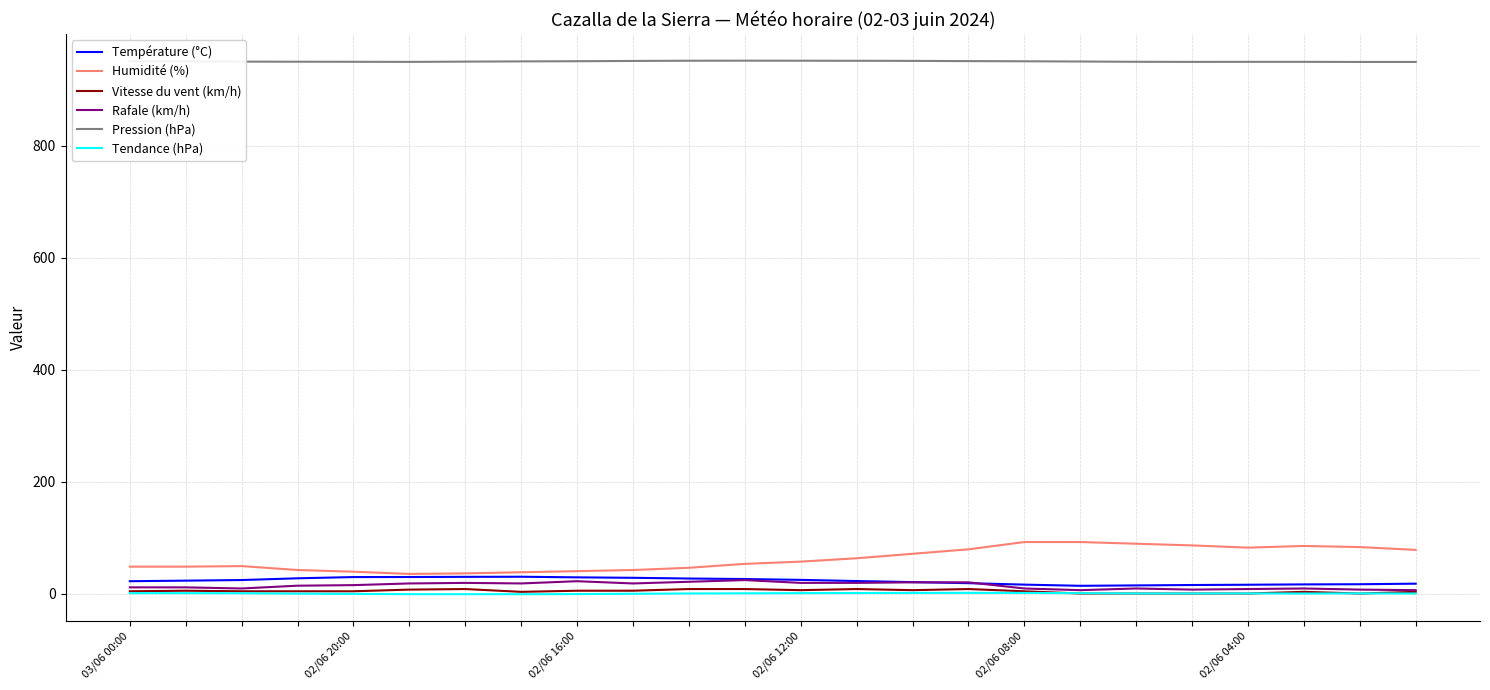

Which series has the largest total across all categories?

Pression (hPa)